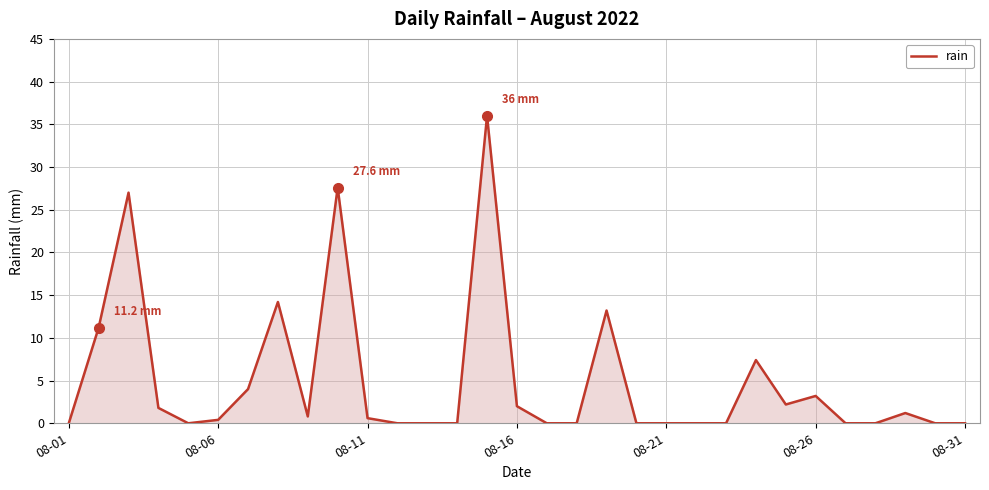

What is the difference between the maximum and minimum values?

36.0